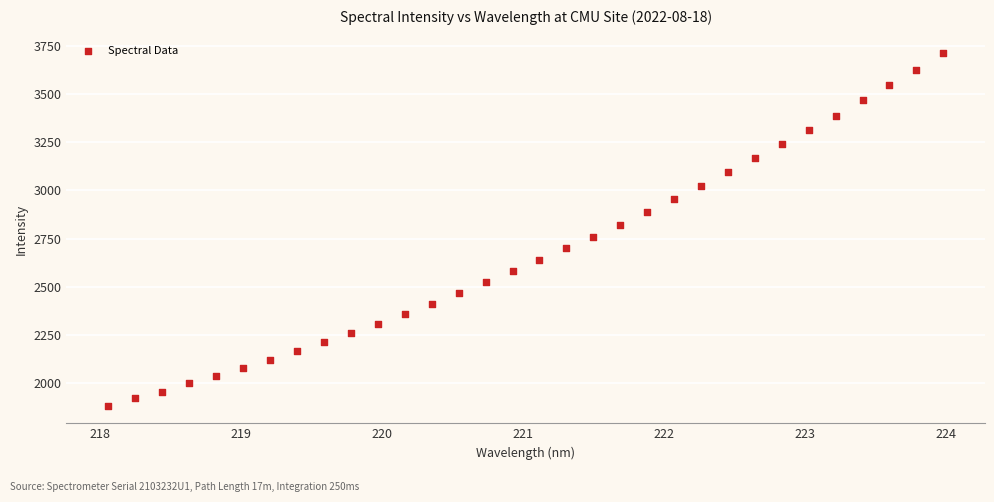

What is the range of Y values (max minus min)?

1826.7